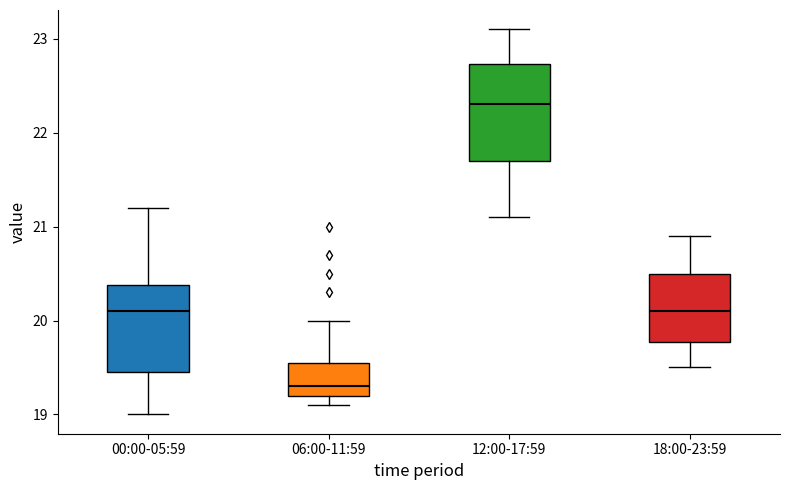

Reading left to right, transcribe this box plot: for each box, give where its median line is, the range the box spans, and where its two whiskers end, as read against the y-axis. The values are not printed on the chart, so give them approximately, as read against the axis.

00:00-05:59: median 20.1, box 19.5 to 20.4, whiskers 19.0 to 21.2
06:00-11:59: median 19.3, box 19.2 to 19.6, whiskers 19.1 to 20.0
12:00-17:59: median 22.3, box 21.7 to 22.7, whiskers 21.1 to 23.1
18:00-23:59: median 20.1, box 19.8 to 20.5, whiskers 19.5 to 20.9